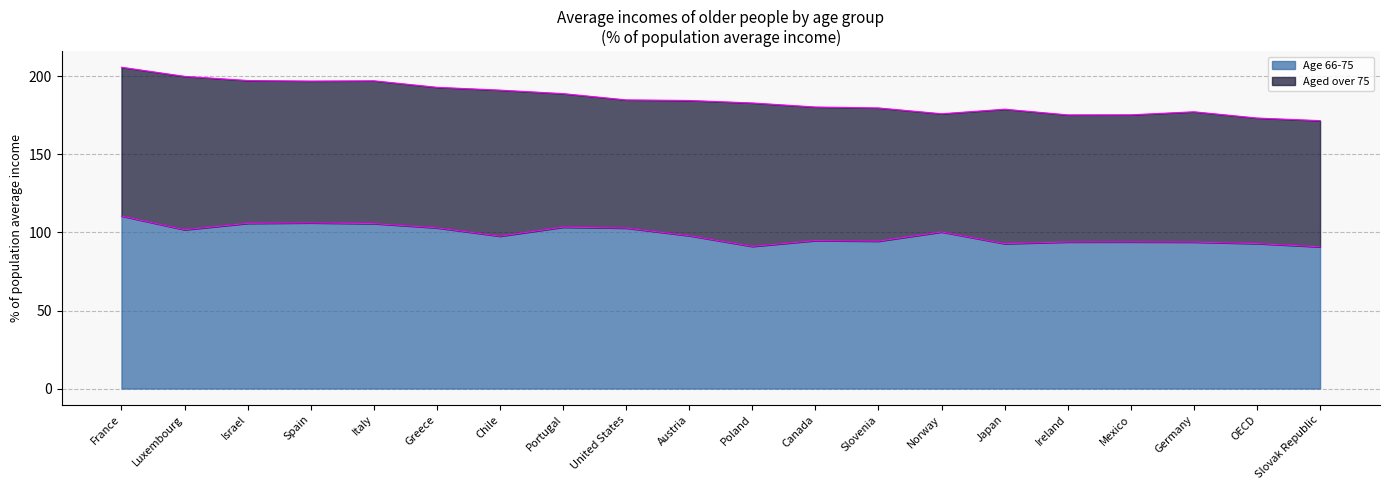

True or false: there are more than 1 points higher than both neighbors.

True